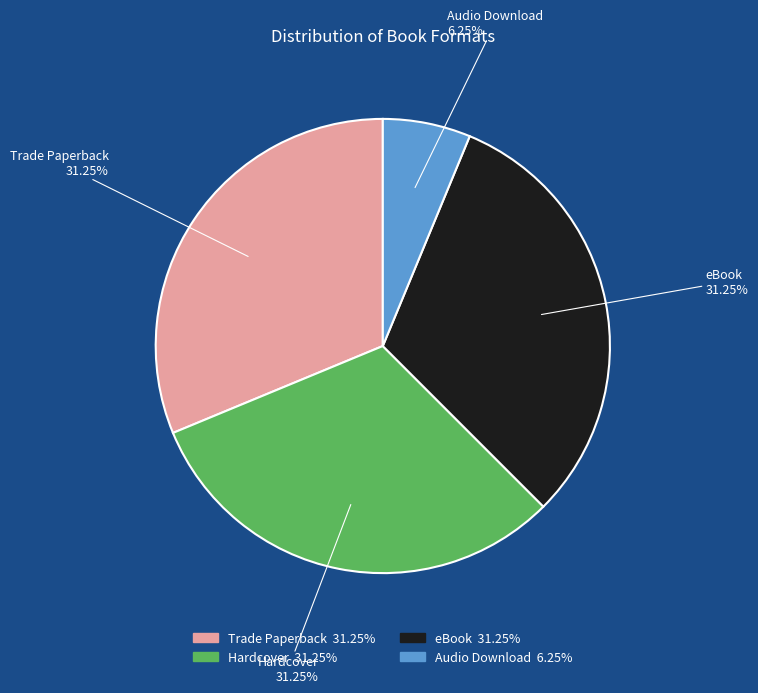

Does Hardcover account for over 50% of the chart?

No